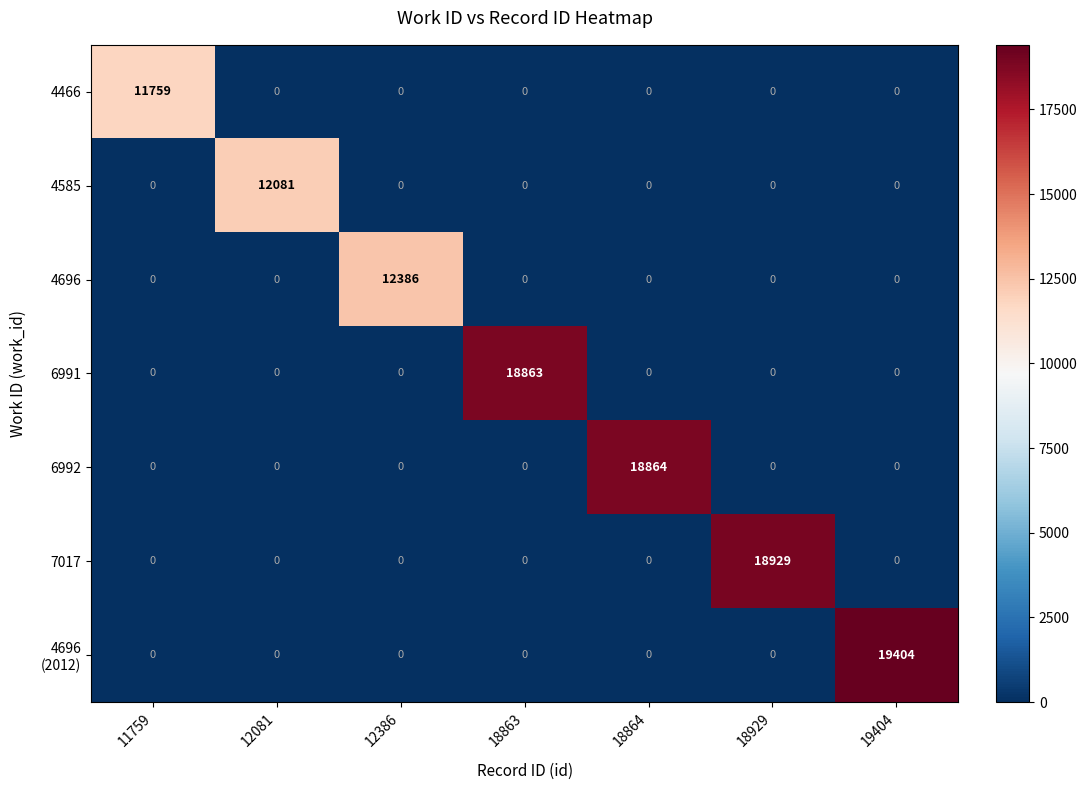

How many data points does each series have?

7